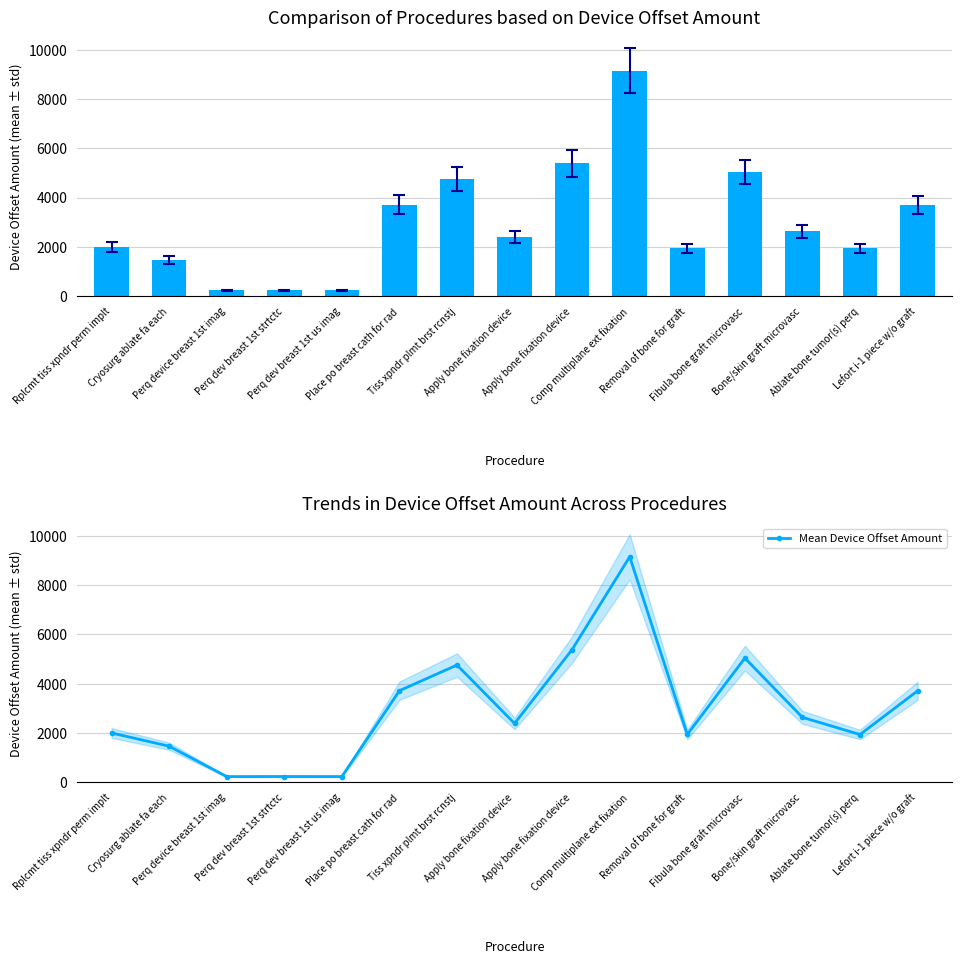

Which category has the highest value in the Mean Device Offset Amount series?

Comp multiplane ext fixation